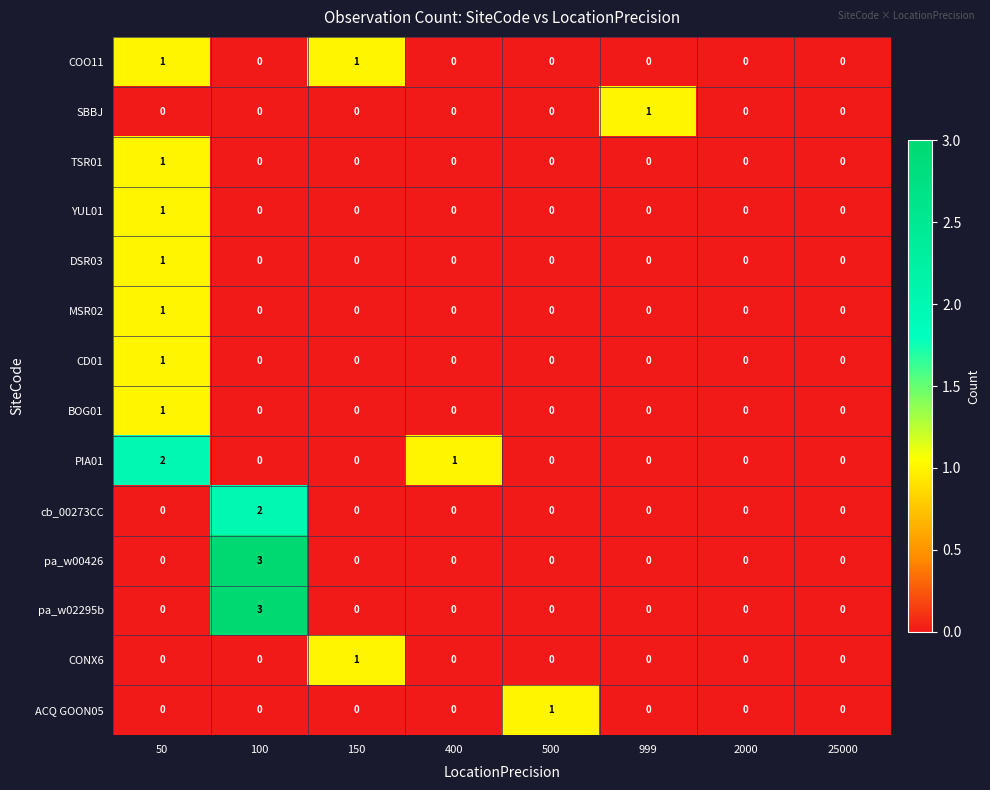

Which category has the highest value across all series?

100